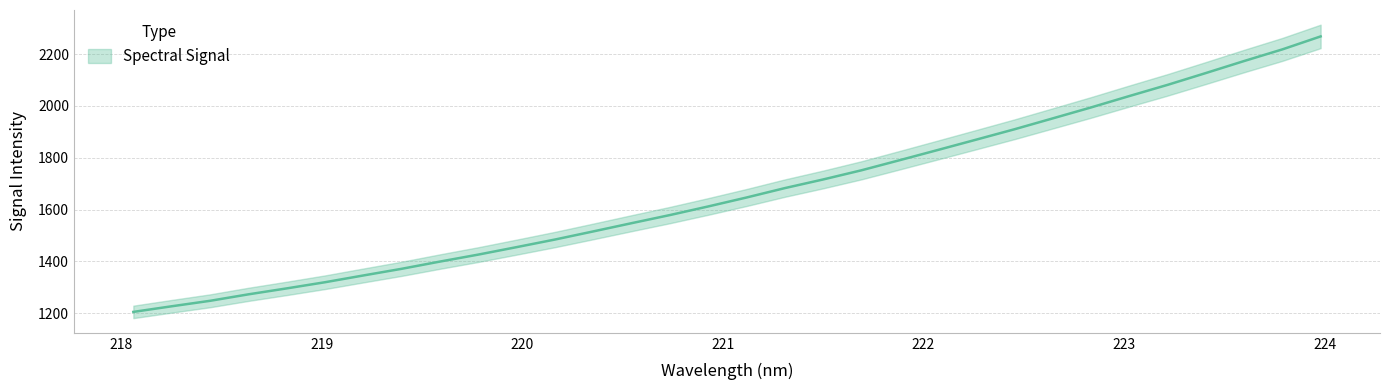

What is the label of the 20th point from the left?

221.6902